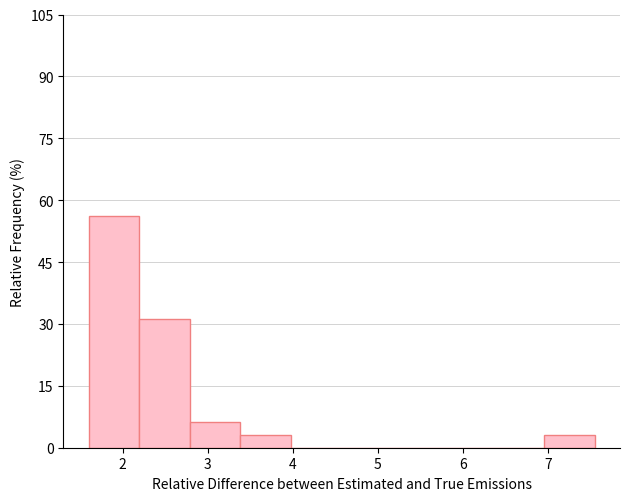

Reading left to right, transcribe this chart: for each bar, give the range it covers on the x-axis and its height. Neither the bar edges nor the heights are printed on the chart, so give them approximately, as read against the axes.

1.6 to 2.2: 56
2.2 to 2.8: 32
2.8 to 3.4: 6
3.4 to 4.0: 4
4.0 to 4.6: 0
4.6 to 5.2: 0
5.2 to 5.8: 0
5.8 to 6.4: 0
6.4 to 7.0: 0
7.0 to 7.6: 4